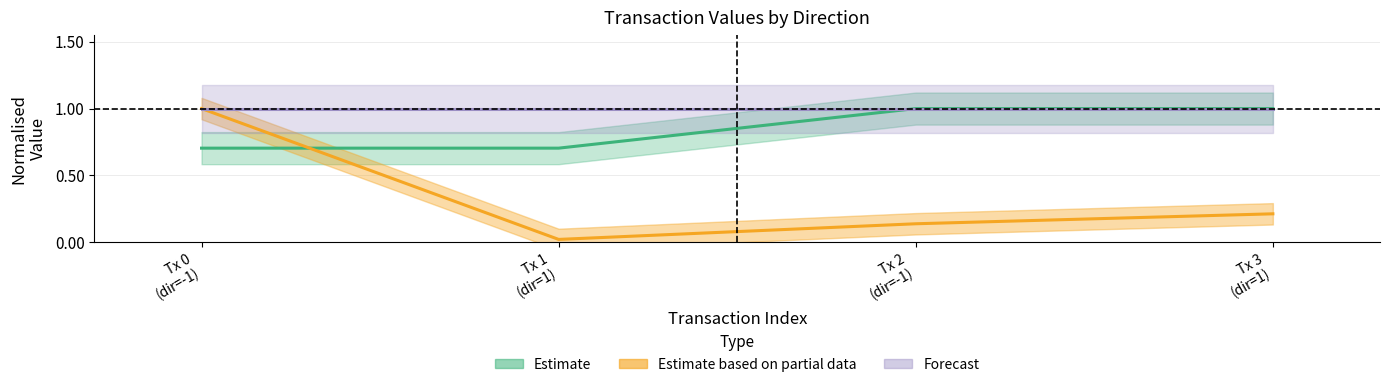

How many times do io_index and value cross each other?

1